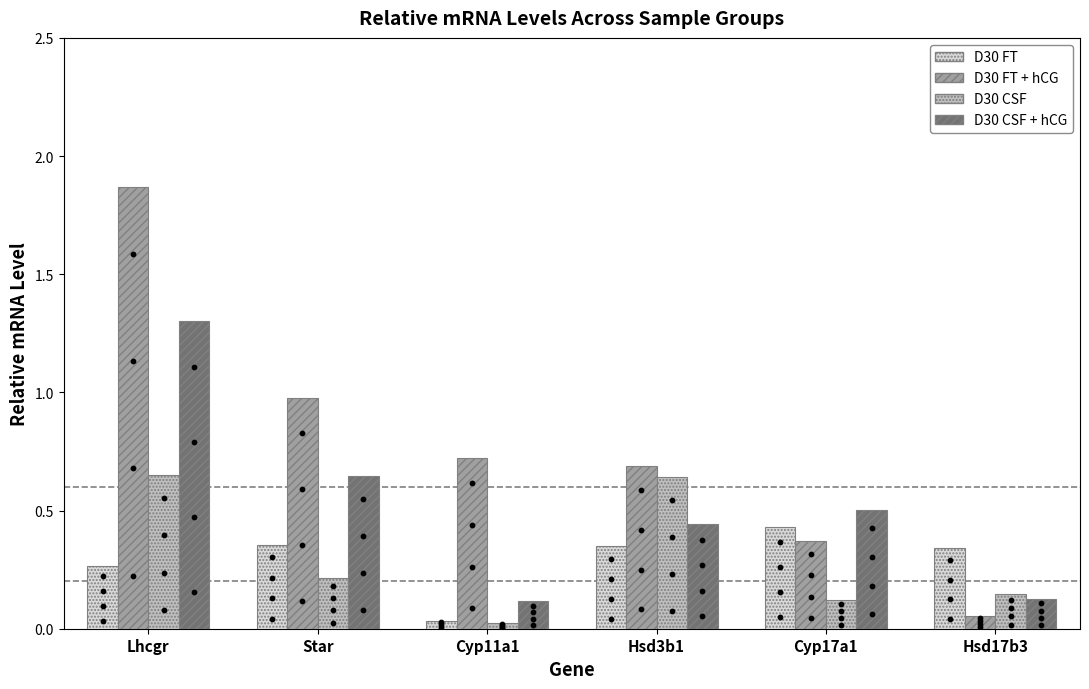

Which series has the largest Y range (max minus min)?

D30 FT + hCG